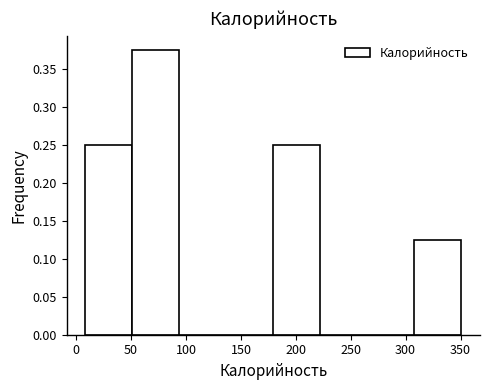

Over which range of the x-axis is the bar tallest?

50 to 95